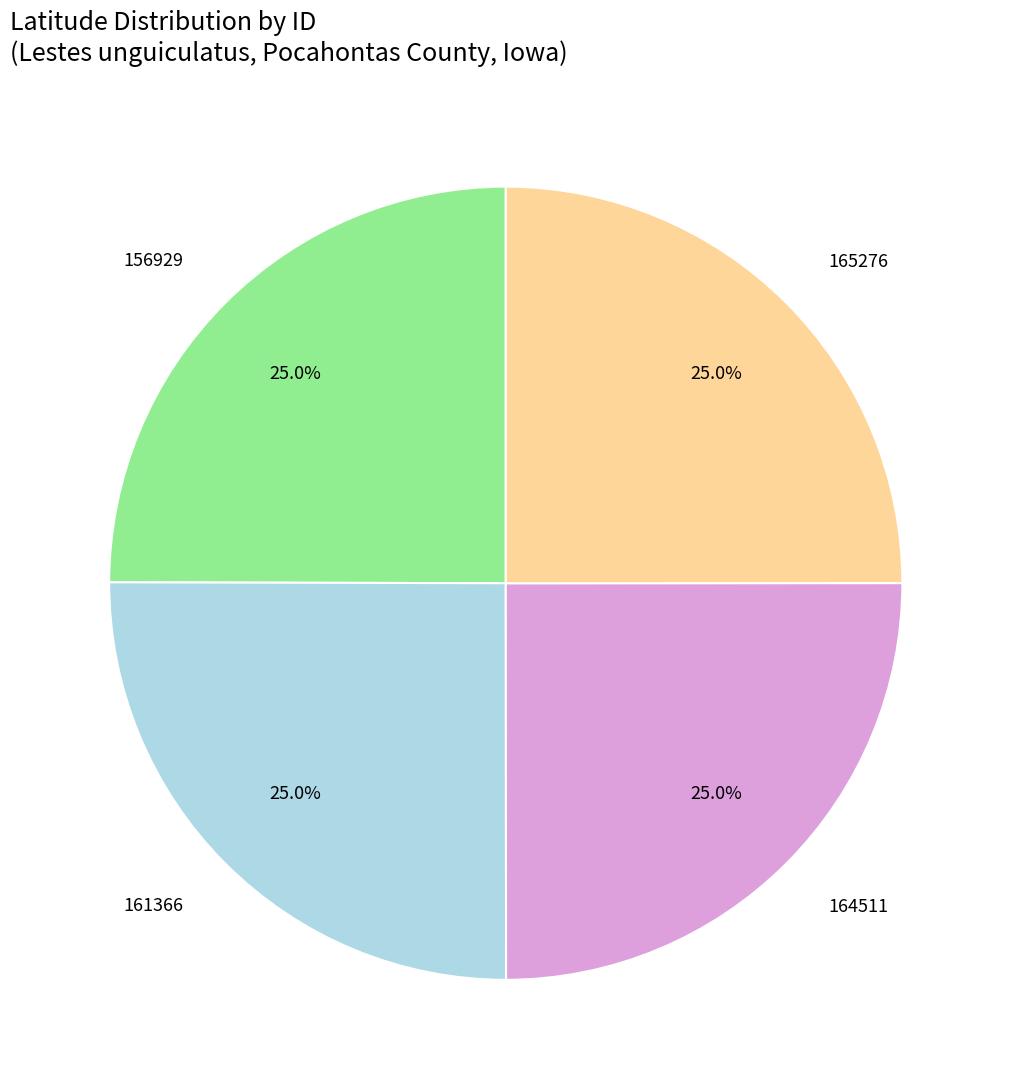

To the nearest percent, what is the combined percentage of 165276 and 161366?

50%